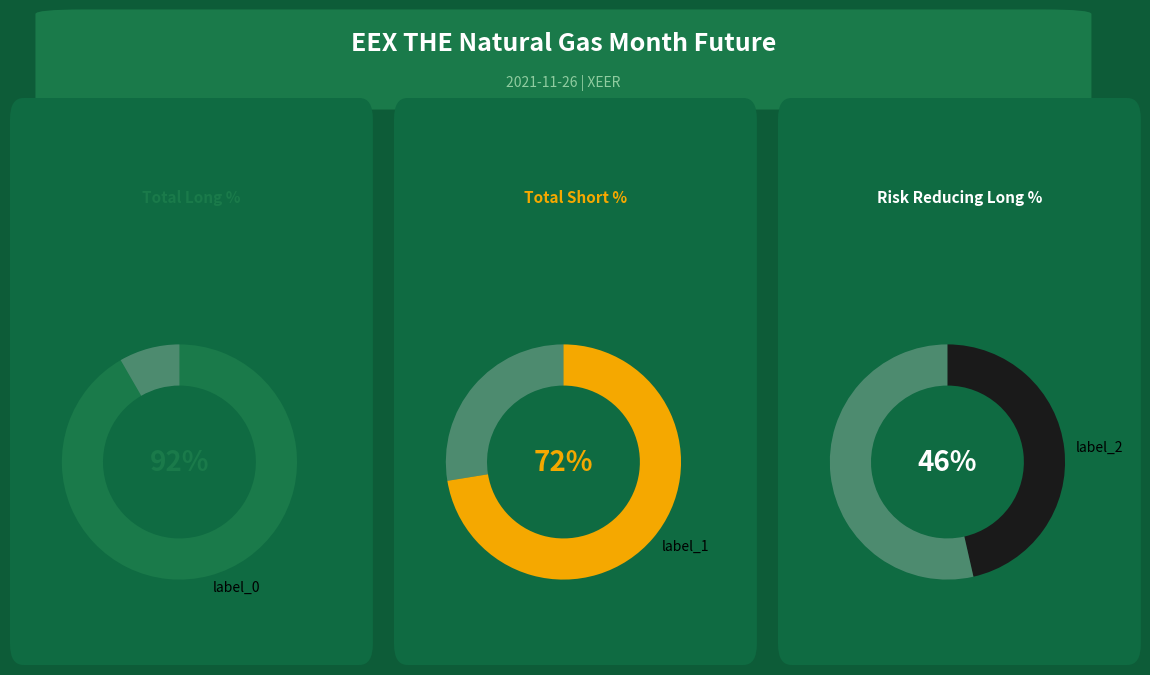

Between 1 and 2, which series saw the biggest shift?

Long